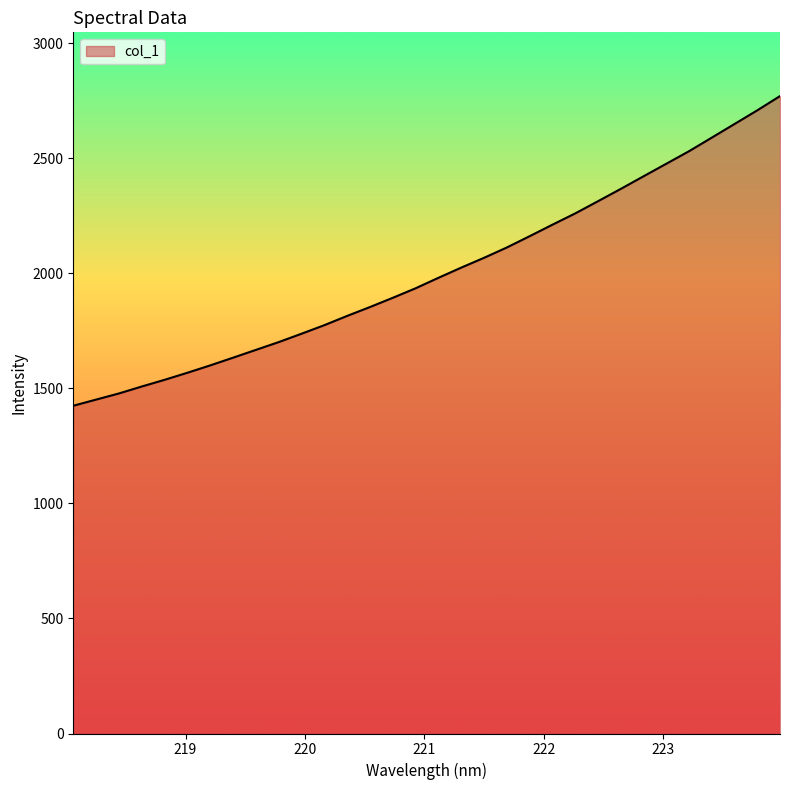

What is the minimum value shown in the chart?

1424.7